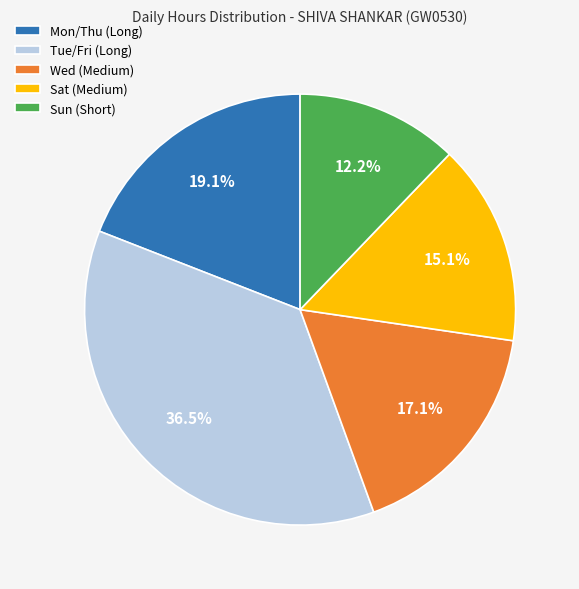

Do Wed (Medium) and Sun (Short) together represent more than half of the pie?

No